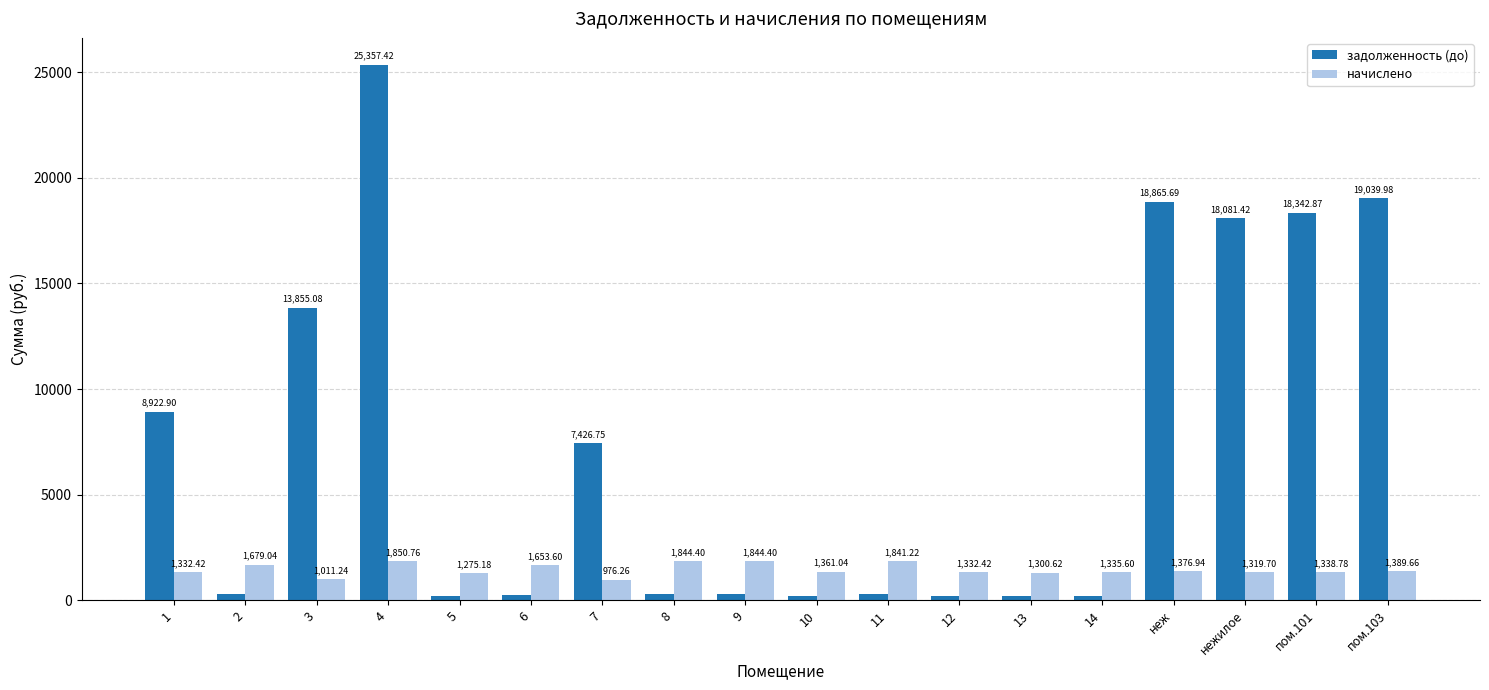

List the series in order of their peak value, lowest first.

начислено, задолженность (до)